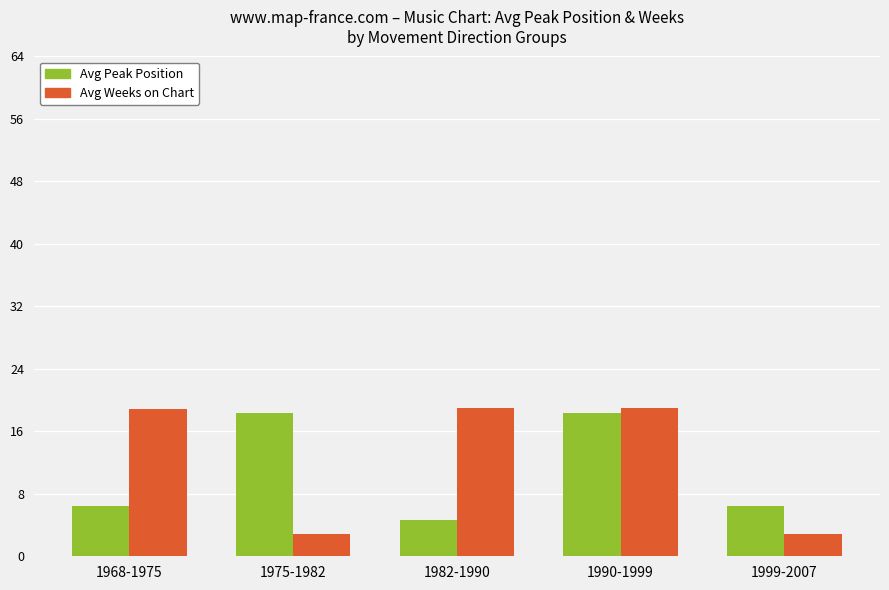

Which series has the largest range (max minus min)?

Avg Weeks on Chart